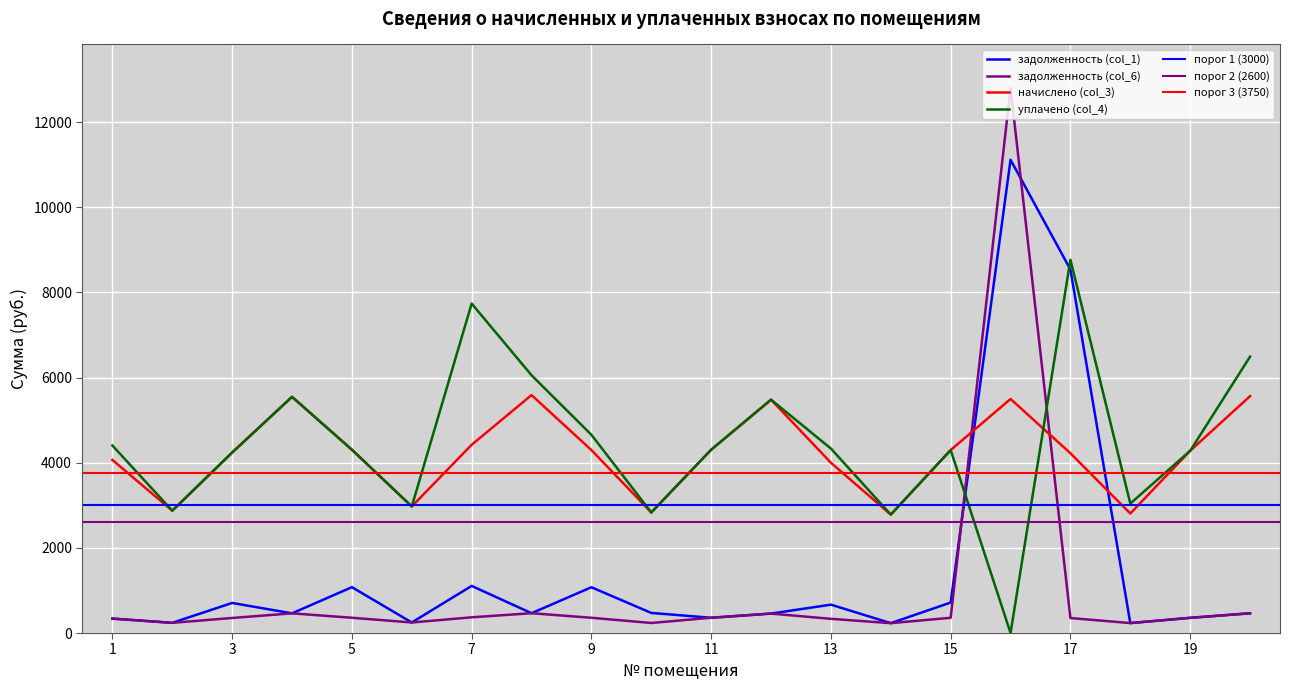

List the labels in order of задолженность (col_6) value, largest first.

16, 8, 20, 4, 12, 7, 5, 11, 9, 15, 19, 3, 17, 1, 13, 6, 2, 10, 18, 14